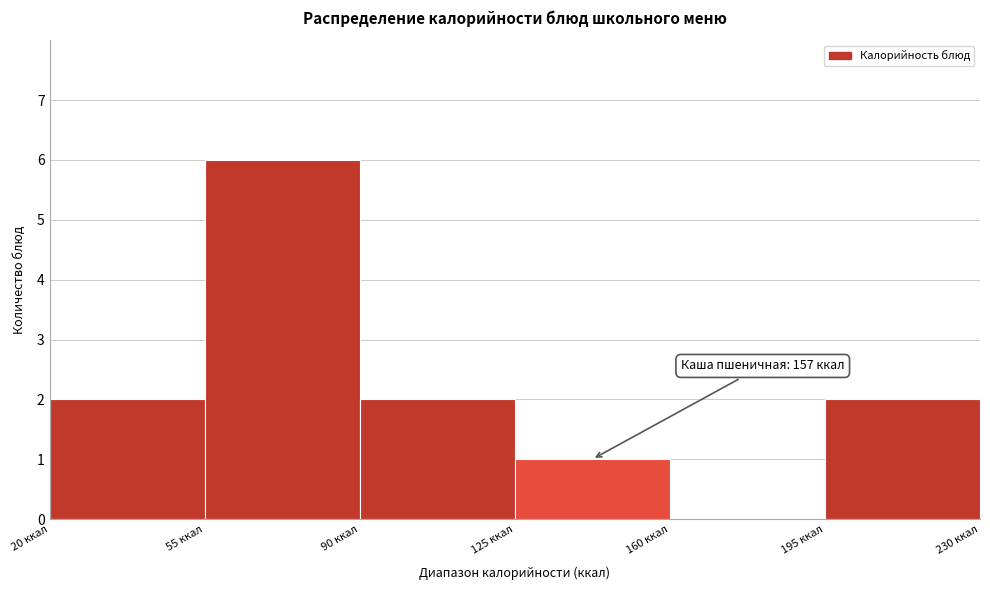

Over which range of the x-axis is the bar tallest?

55 to 90